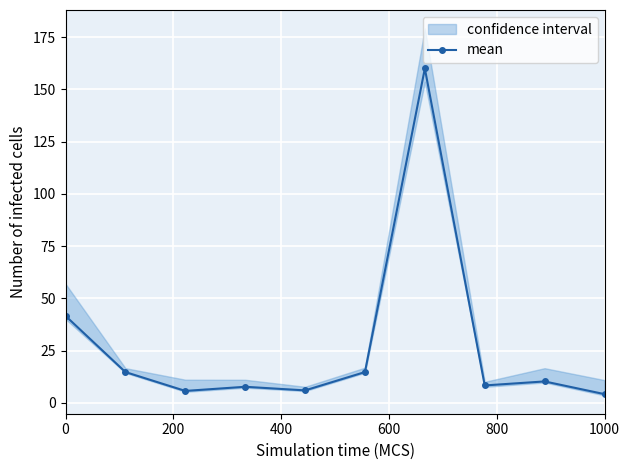

What is the average value?

27.3